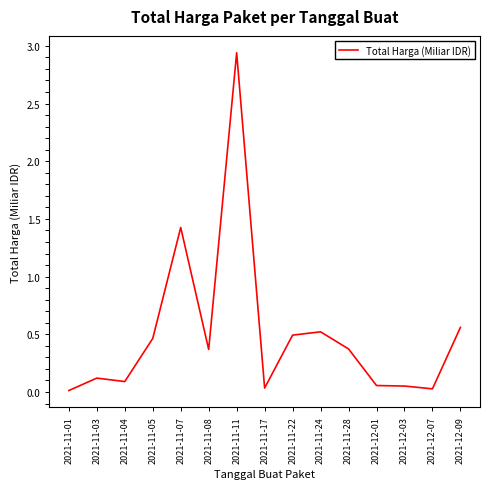

What is the change in value from 2021-11-03 to 2021-11-05?

+0.3